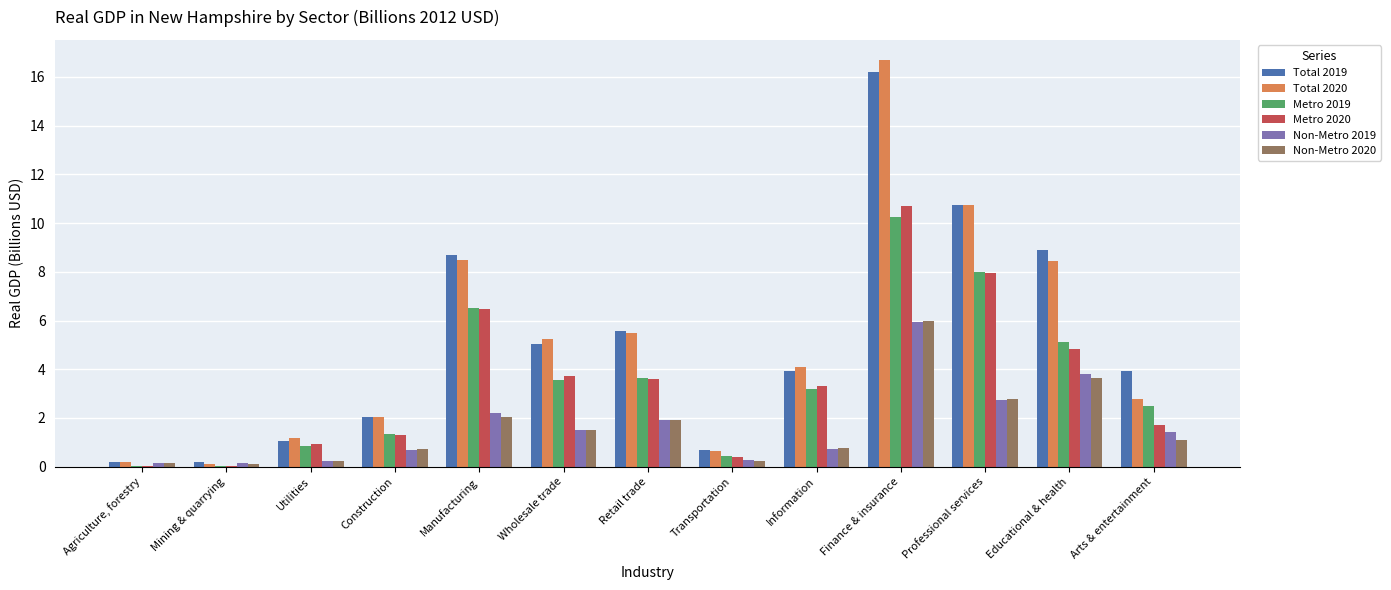

Is the value of Metro 2019 at Agriculture, forestry greater than the value of Total 2019 at Manufacturing?

No